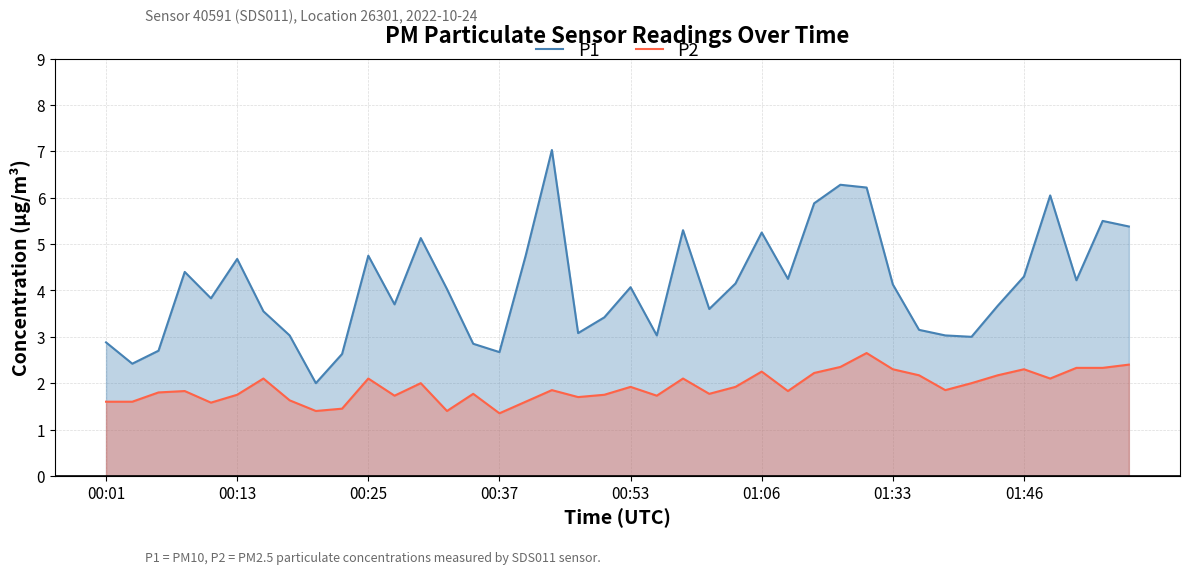

What is the average value of the P1 series?

4.1